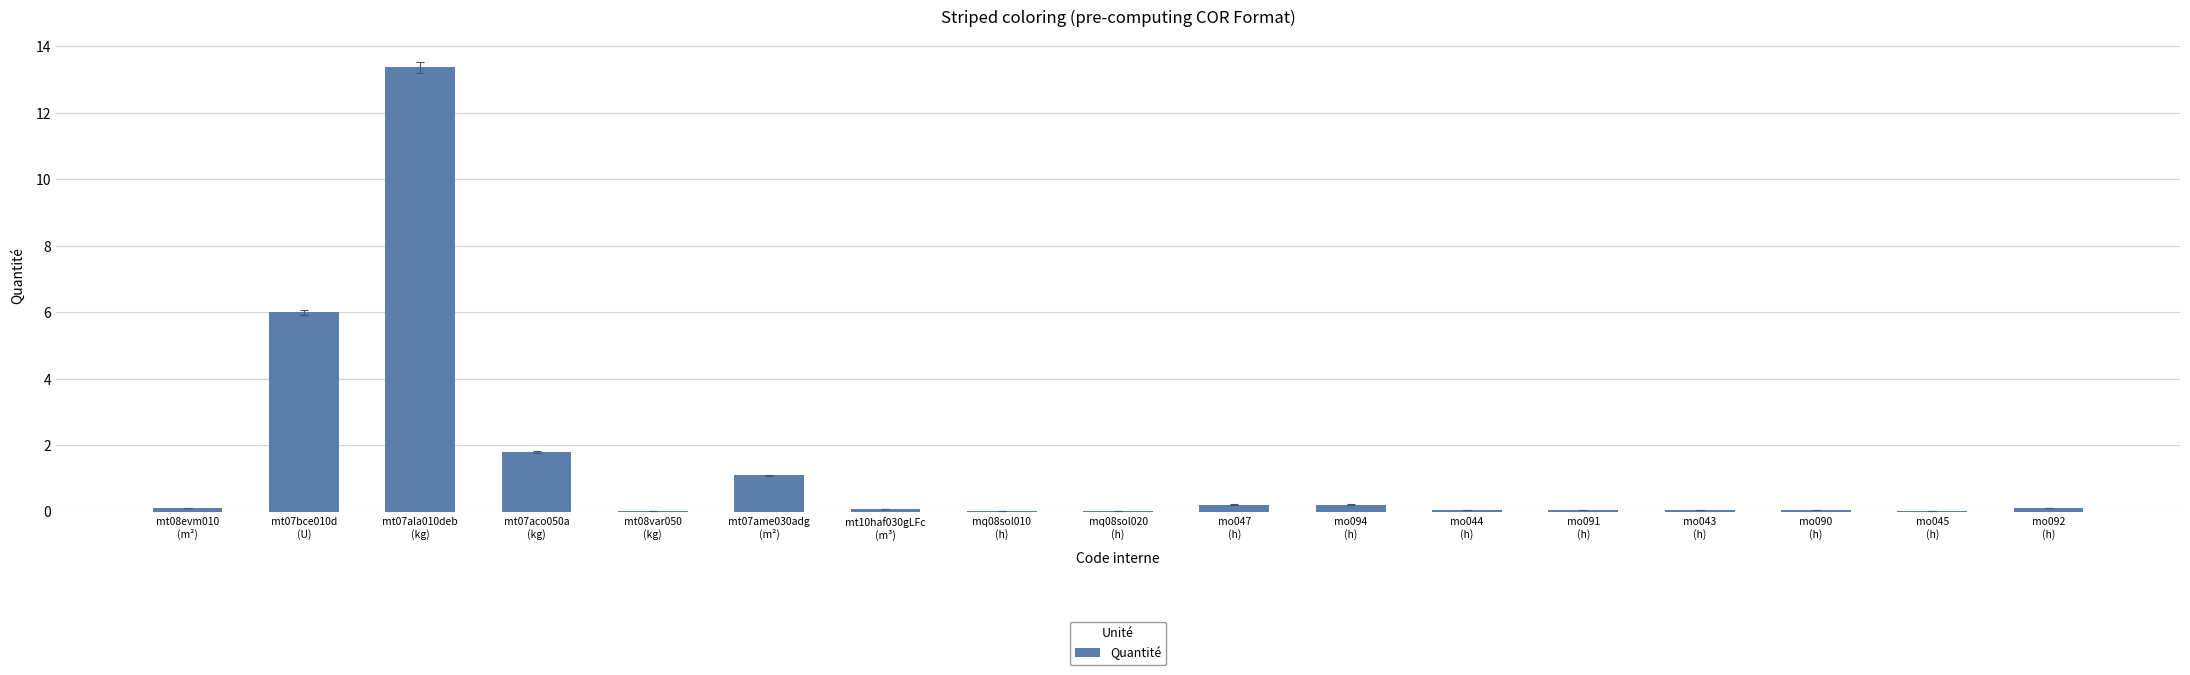

What is the sum of all values?

23.2